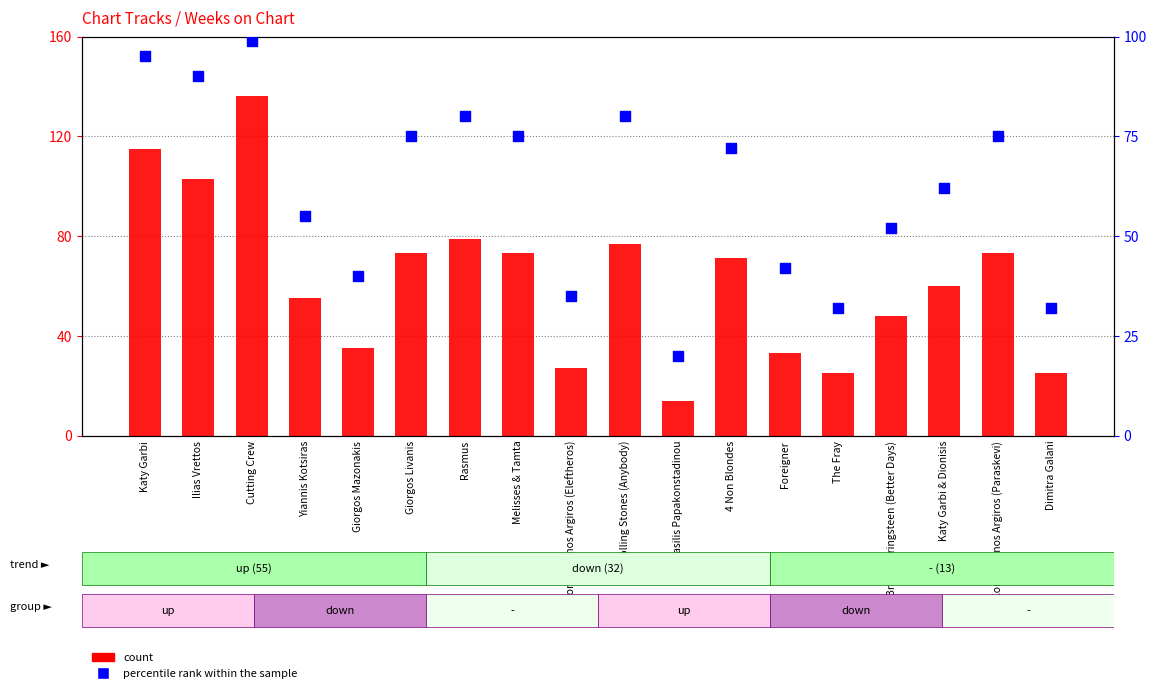

At which category is the sum across all series the highest?

Cutting Crew